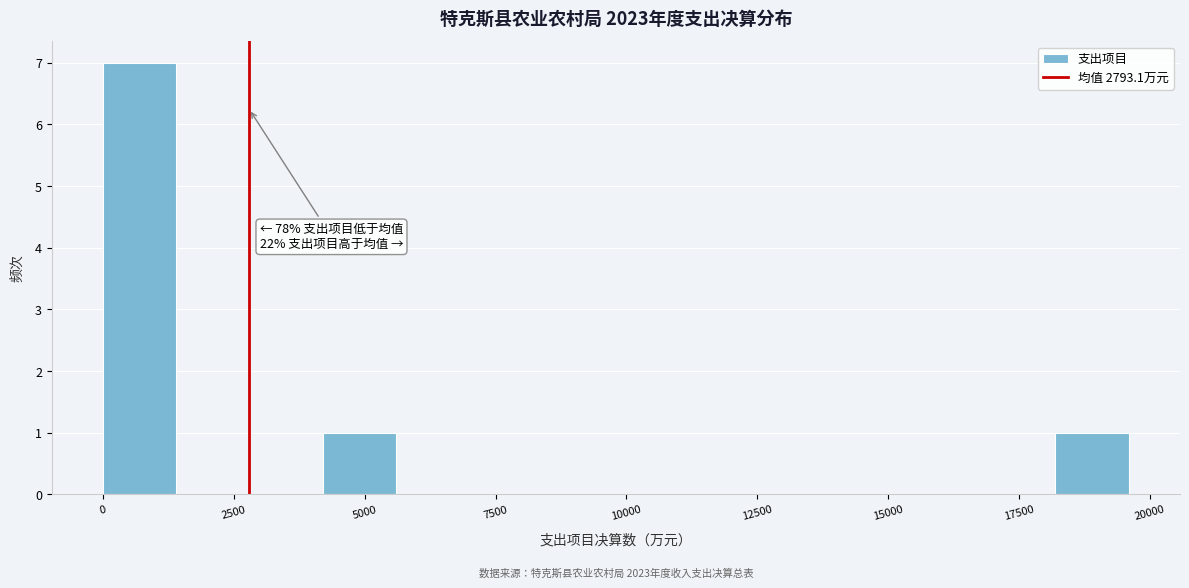

Around what value on the x-axis is the tallest bar? Give the approximate position of its centre, as read against the axis.

500